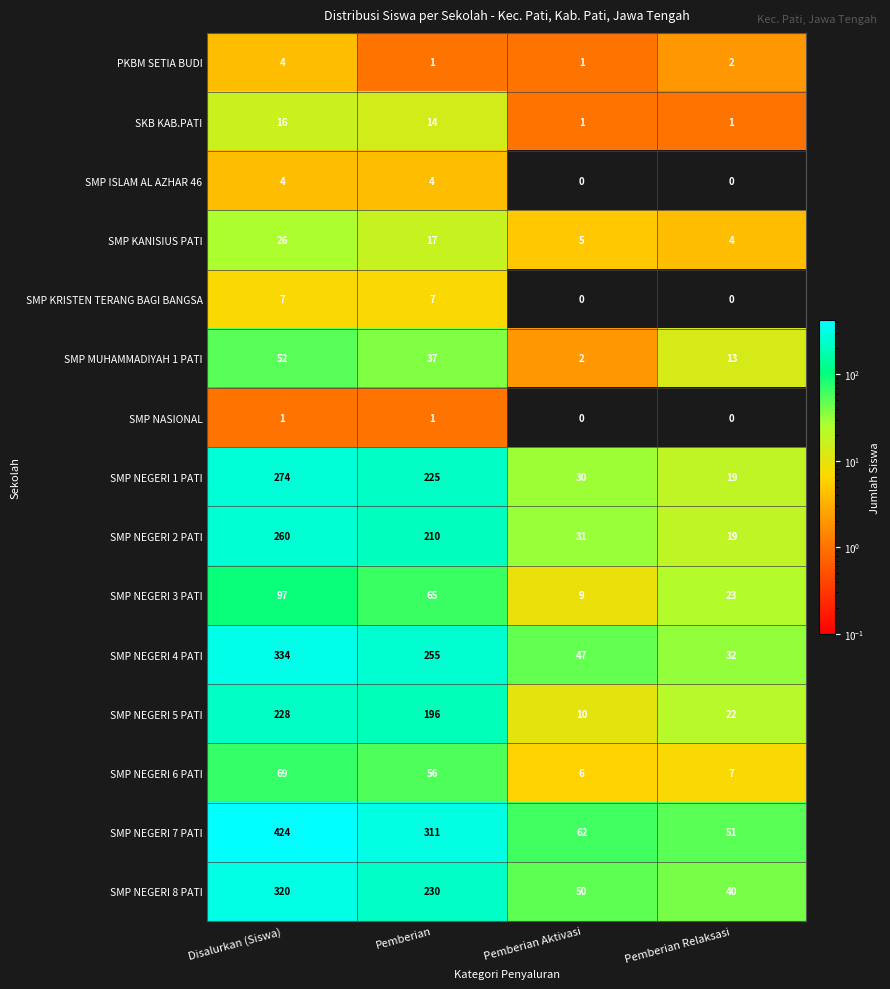

At which category is the sum across all series the highest?

Disalurkan (Siswa)